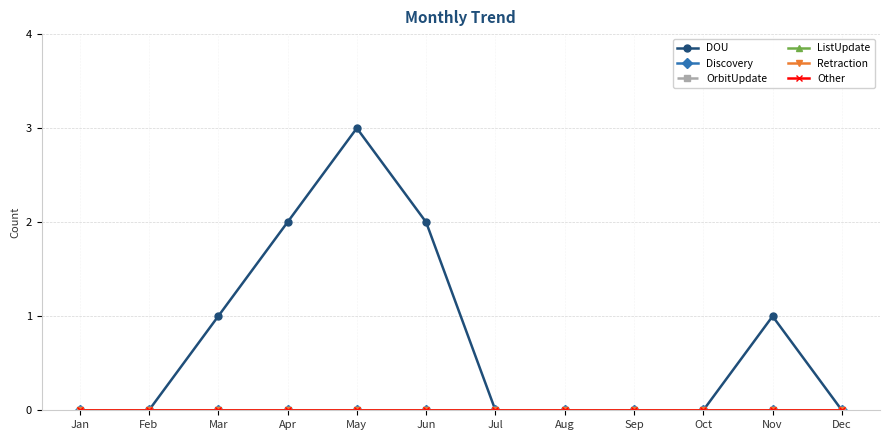

List the series in order of their peak value, lowest first.

Discovery, OrbitUpdate, ListUpdate, Retraction, Other, DOU